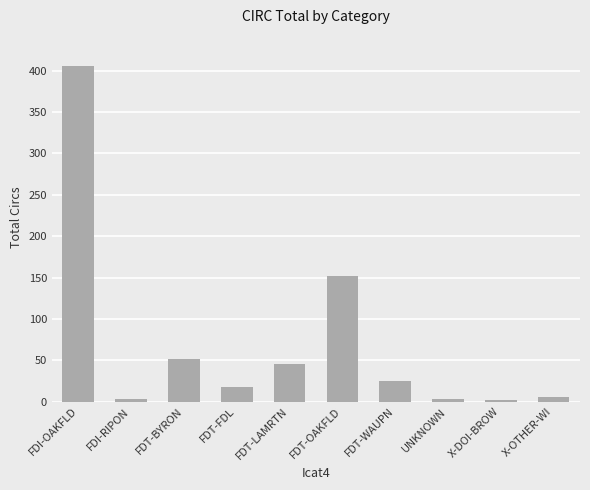

The chart shows a value of 18 at FDT-FDL. True or false?

True